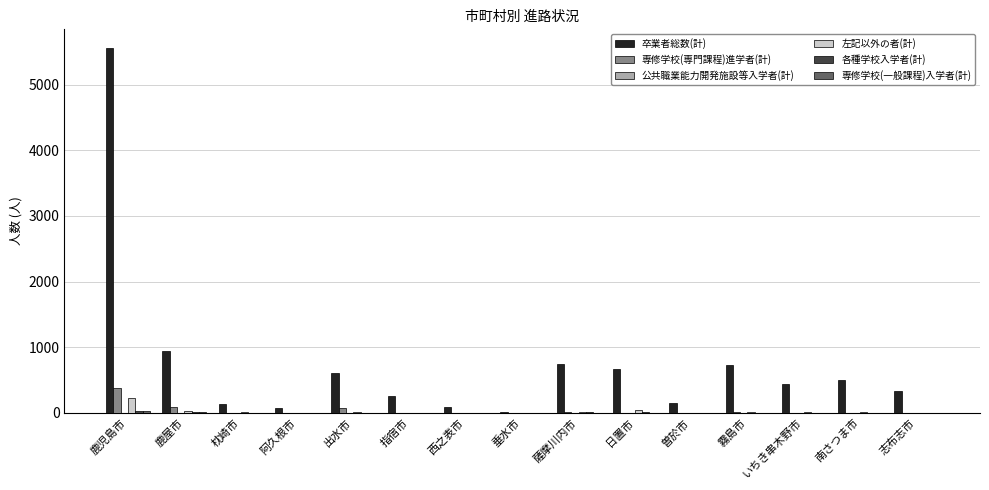

How many categories are shown in the chart?

15